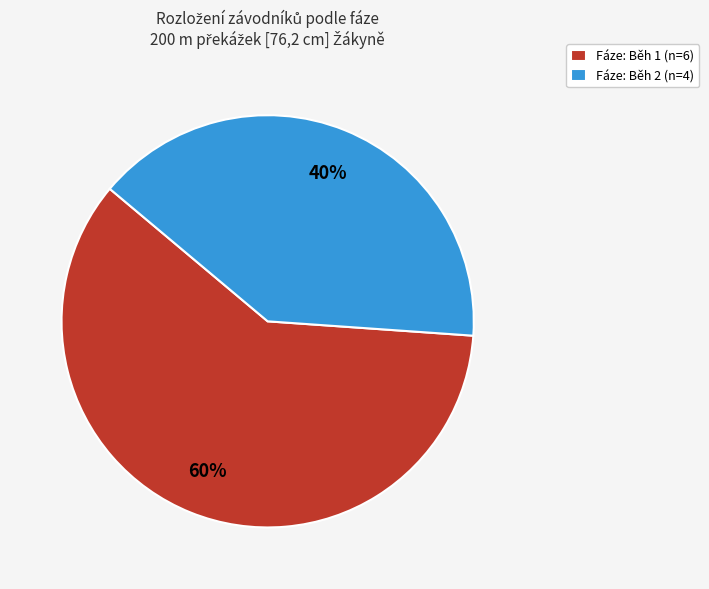

To the nearest percent, what is the difference between the largest and smallest slice percentages?

20%